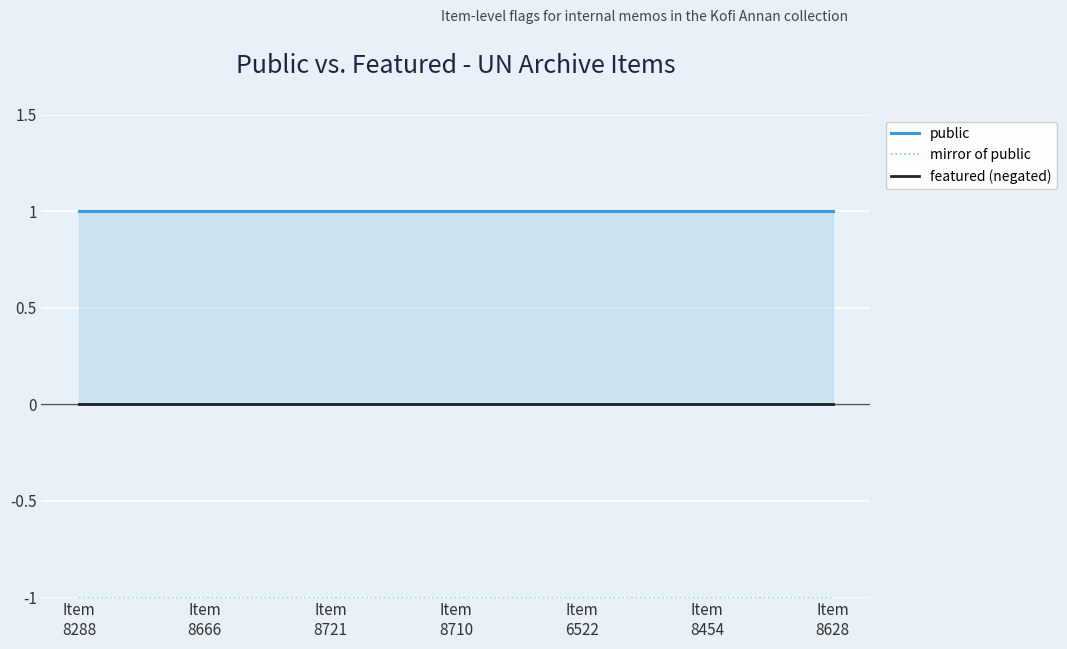

Which series changed the most between Item
8288 and Item
8721?

public